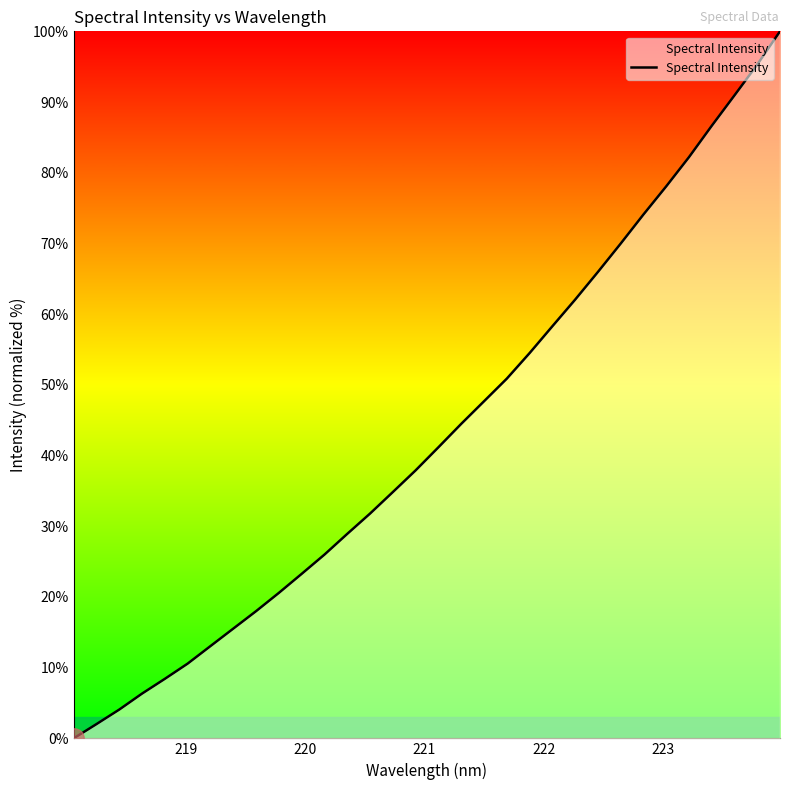

What is the maximum value shown in the chart?

100.0